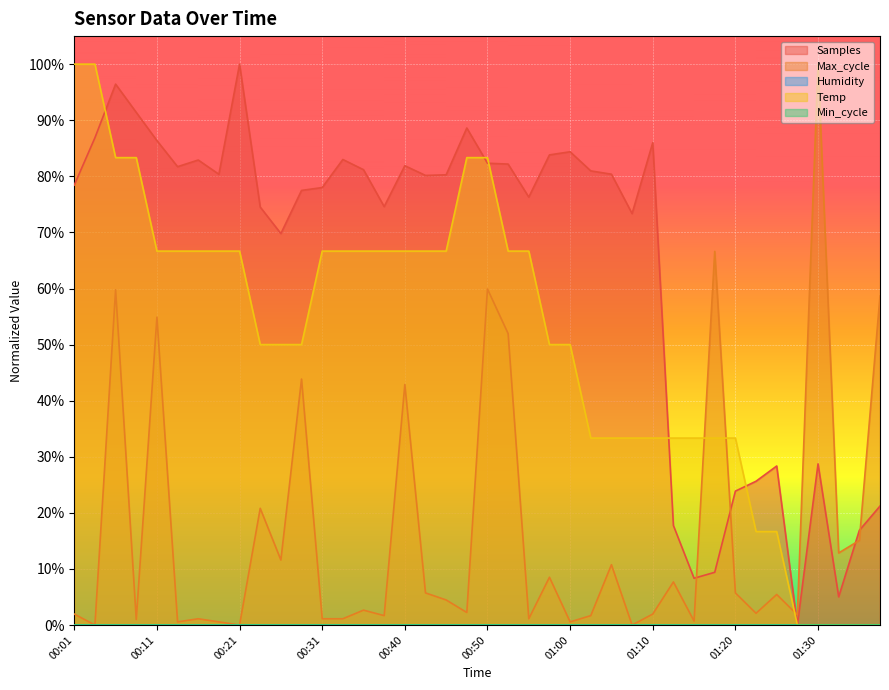

Does the chart display data point markers on the line(s)?

No